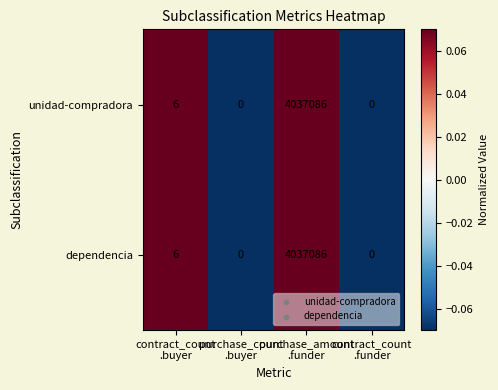

What is the sum of all dependencia values?

4037092